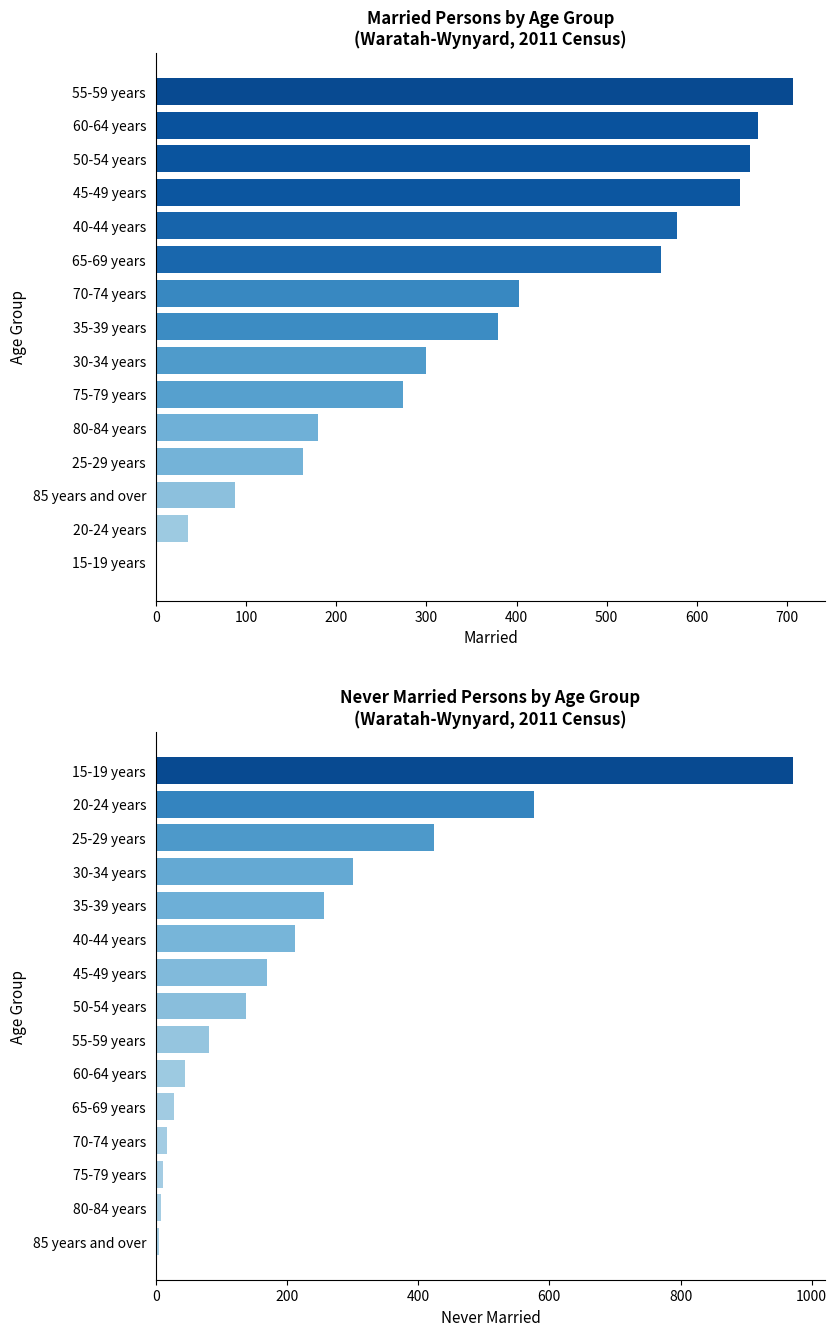

Reading right to left, extract all data points from this chart.

Married: 0	36	88	163	180	274	300	380	403	560	578	648	659	668	707
Never married: 5	8	11	17	28	45	81	137	170	213	257	300	424	577	972